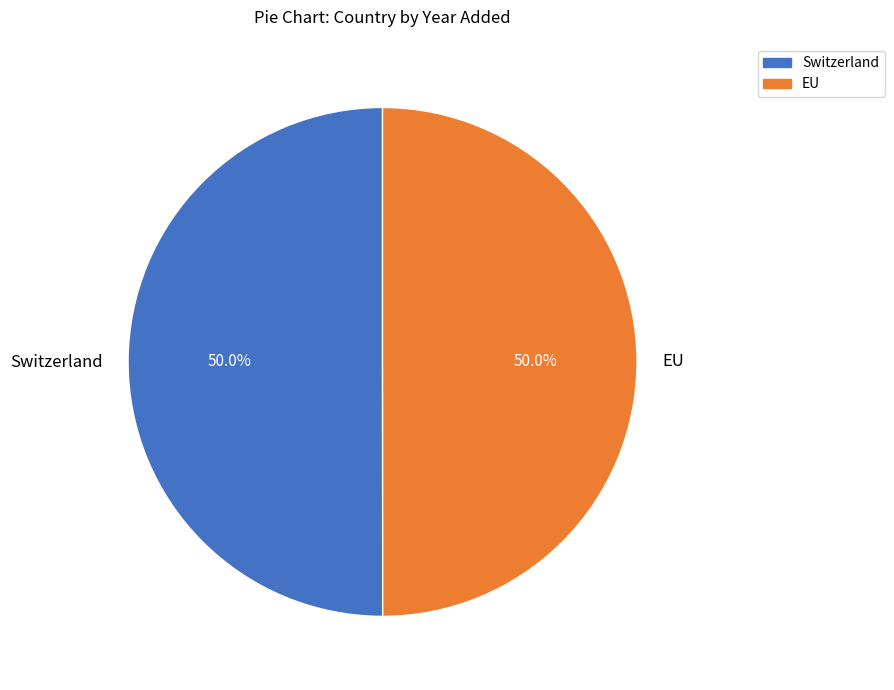

Approximately how many times larger is the value at EU compared to Switzerland?

1.0